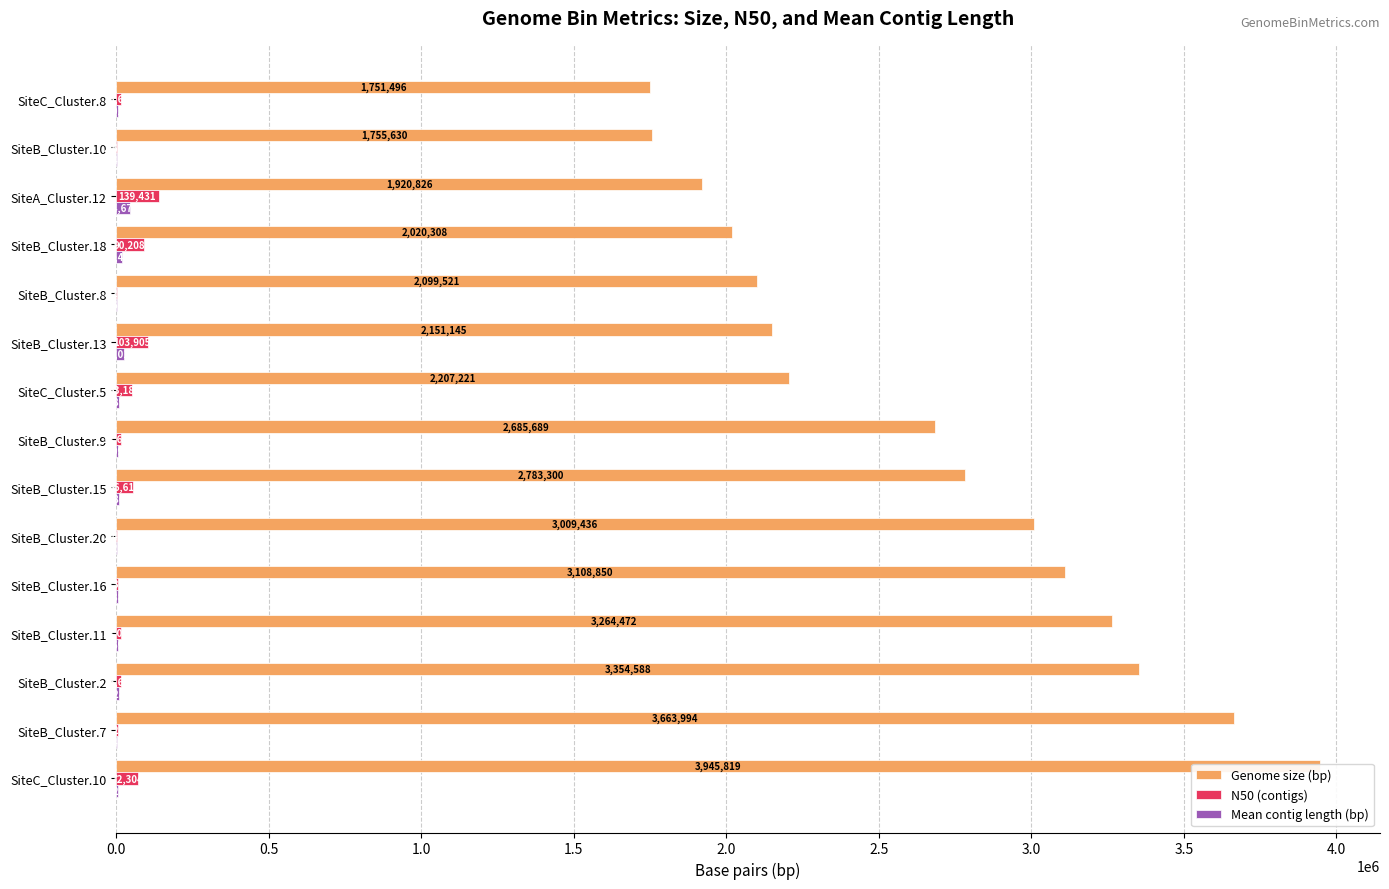

Reading right to left, transcribe all the data shown in this chart.

Genome size (bp): 1751496	1755630	1920826	2020308	2099521	2151145	2207221	2685689	2783300	3009436	3108850	3264472	3354588	3663994	3945819
N50 (contigs): 16682	2642	139431	90208	3292	103905	53181	14624	56611	2485	7315	14063	16667	7227	72304
Mean contig length (bp): 5018	2438	44670	17416	2684	25013	9897	5096	8864	2269	4880	5697	8282	3433	7200